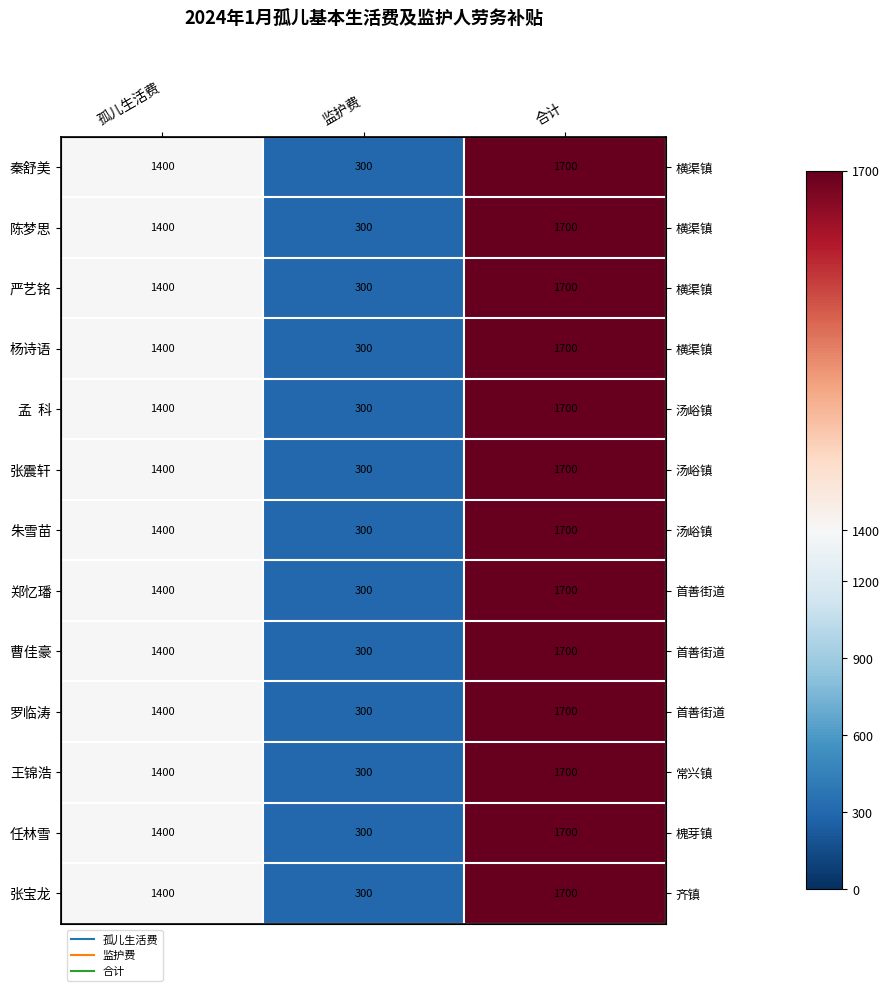

What is the difference between the 任林雪 values at 监护费 and 合计?

1400